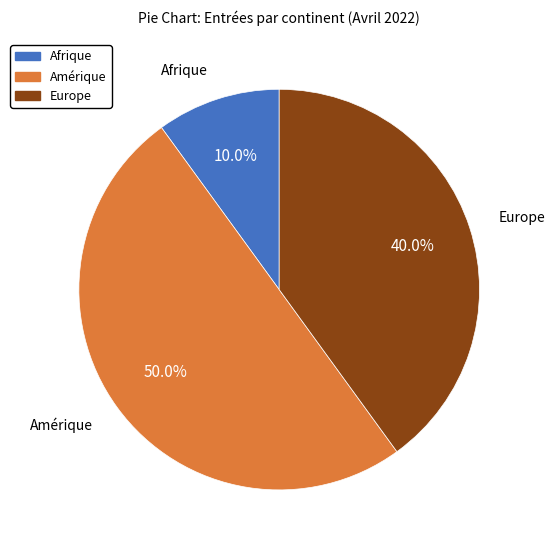

The Europe slice represents 46% of the pie. True or false?

False